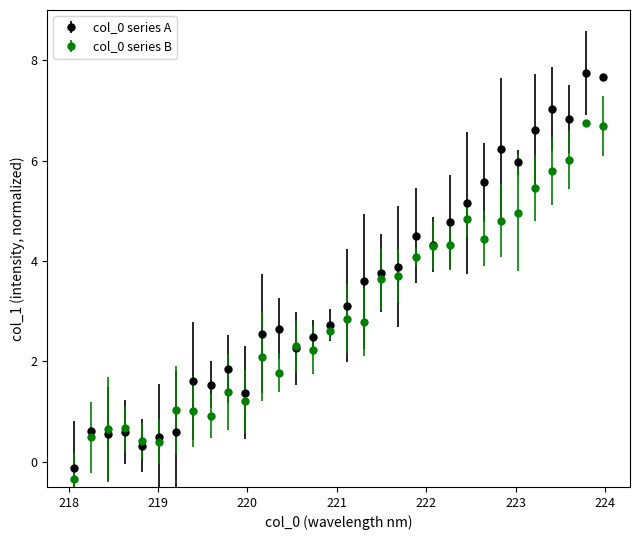

Which series has the largest total across all categories?

col_0 series A